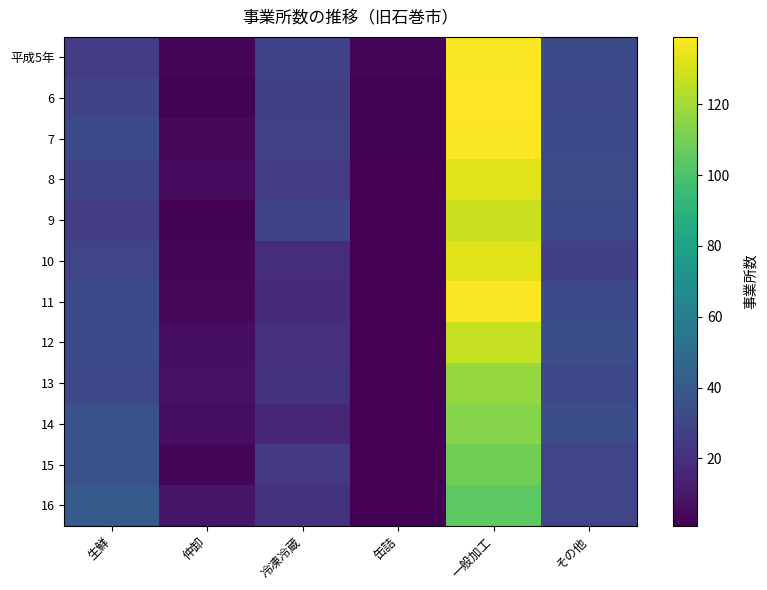

At how many categories does at least one series exceed 6?

5